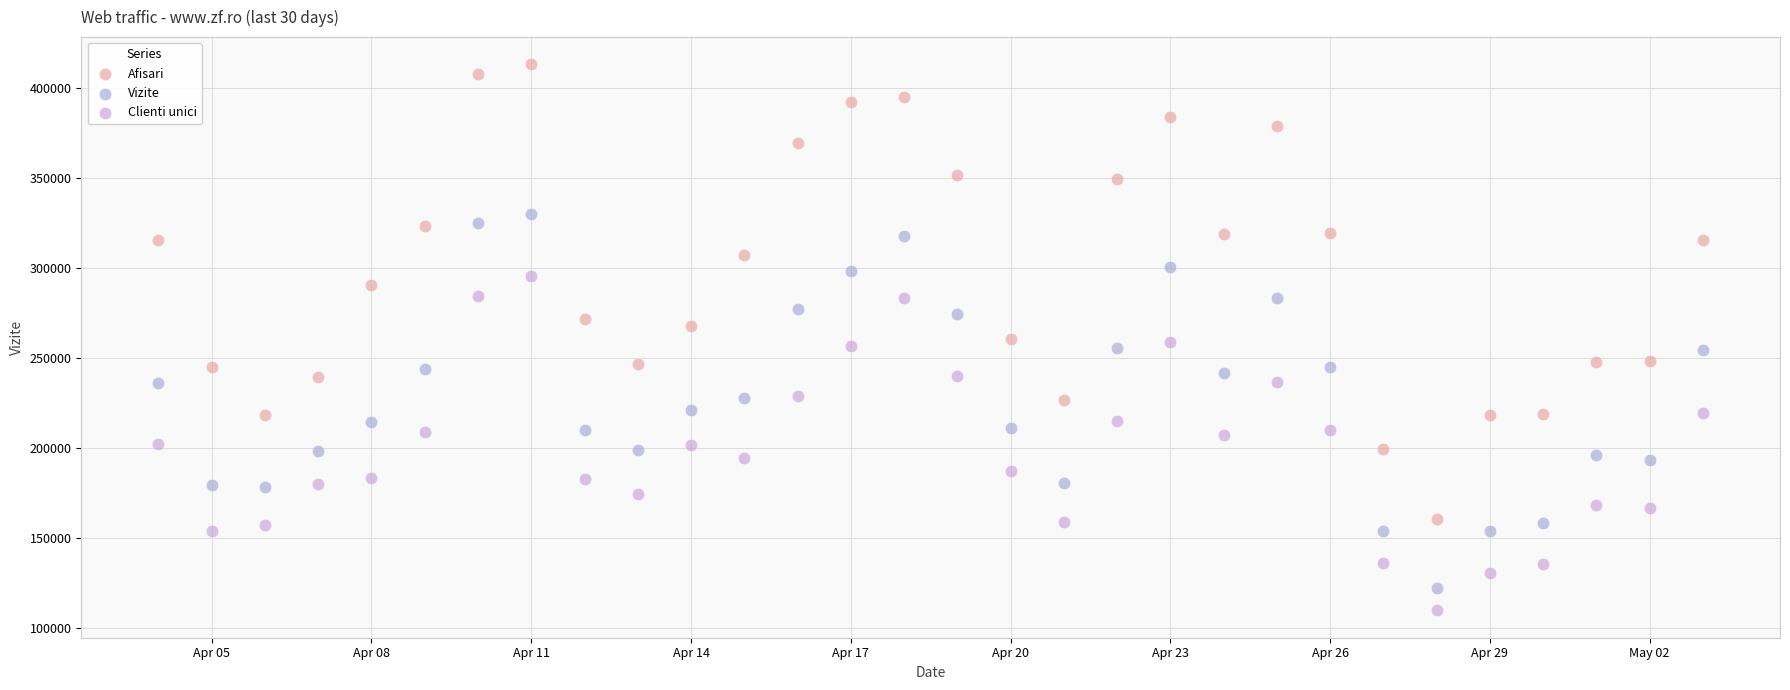

Across all data points, what is the range of X values (max minus min)?

29